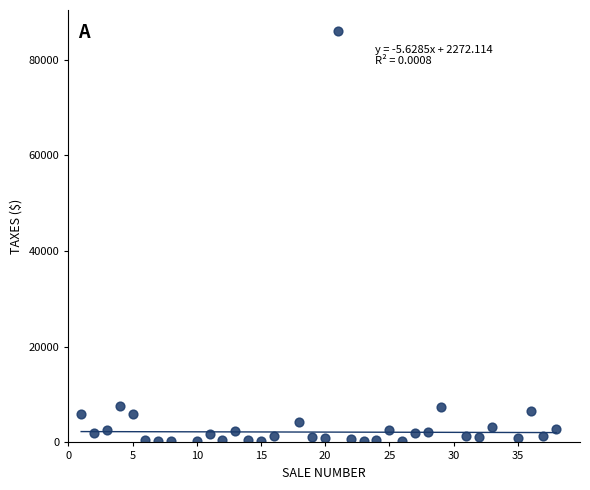

What is the range of Y values (max minus min)?

85920.6